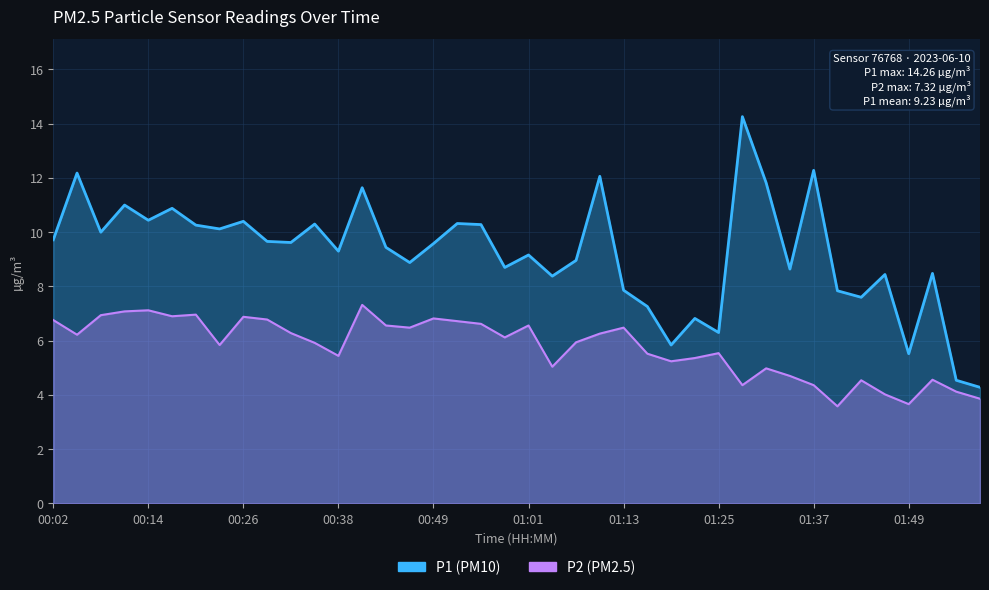

What is the label of the 35th point from the left?

01:43